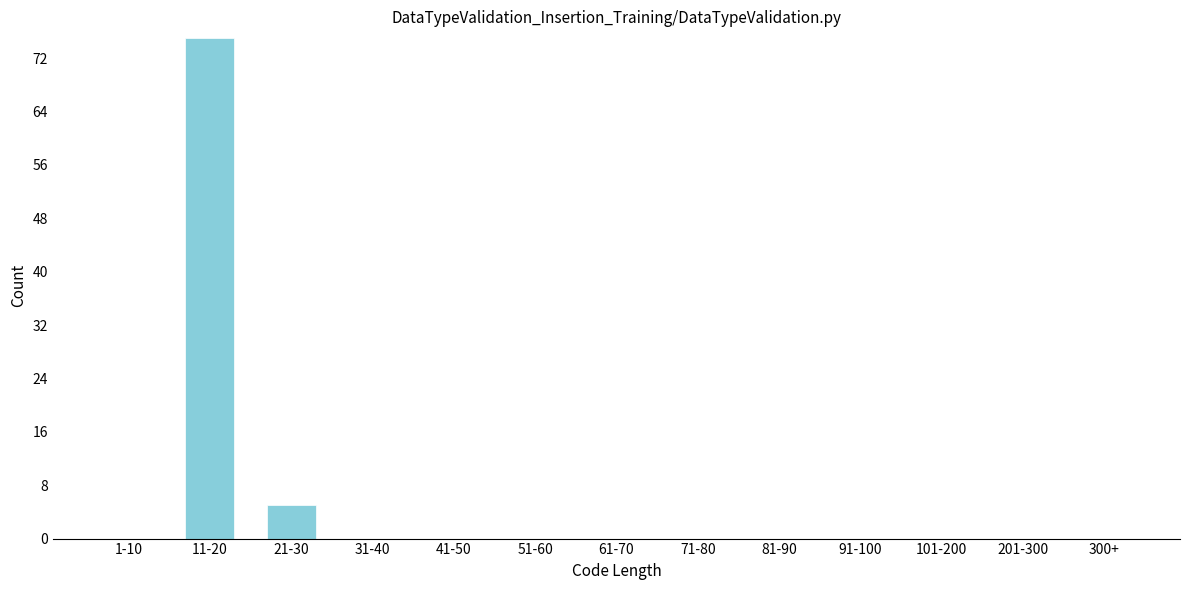

Reading left to right, list all the values displayed in this chart.

1-10=0	11-20=75	21-30=5	31-40=0	41-50=0	51-60=0	61-70=0	71-80=0	81-90=0	91-100=0	101-200=0	201-300=0	300+=0